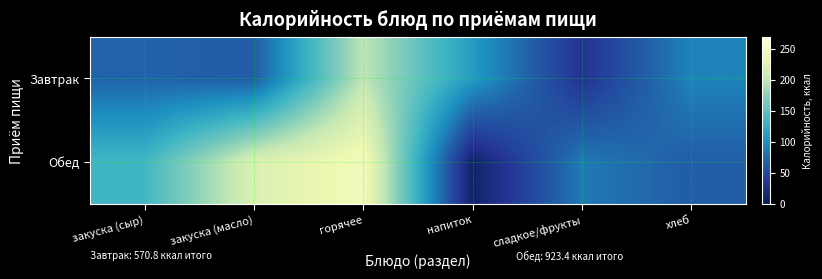

Which series has the largest total across all categories?

Обед